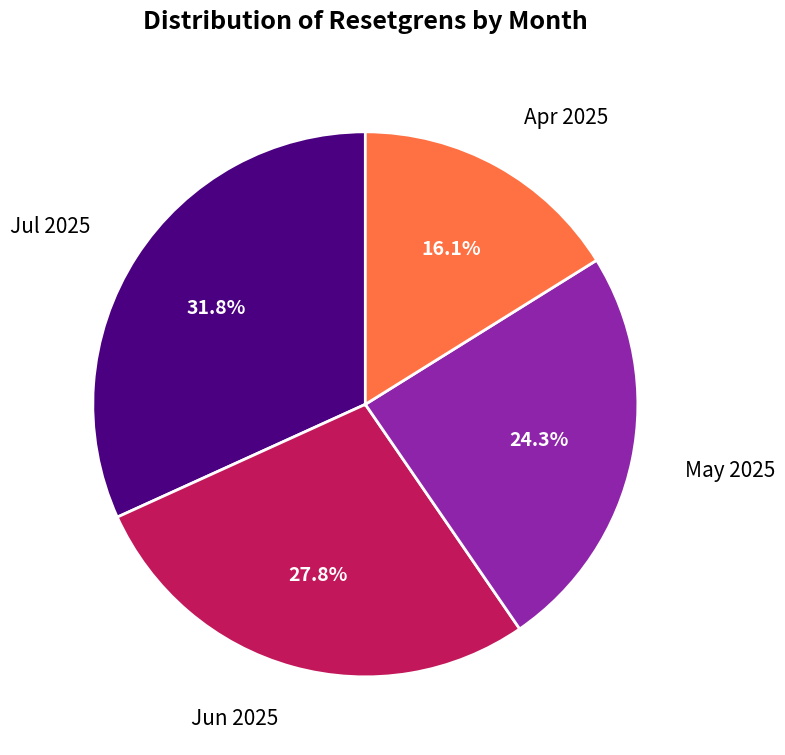

Is there any slice that represents more than half of the pie?

No